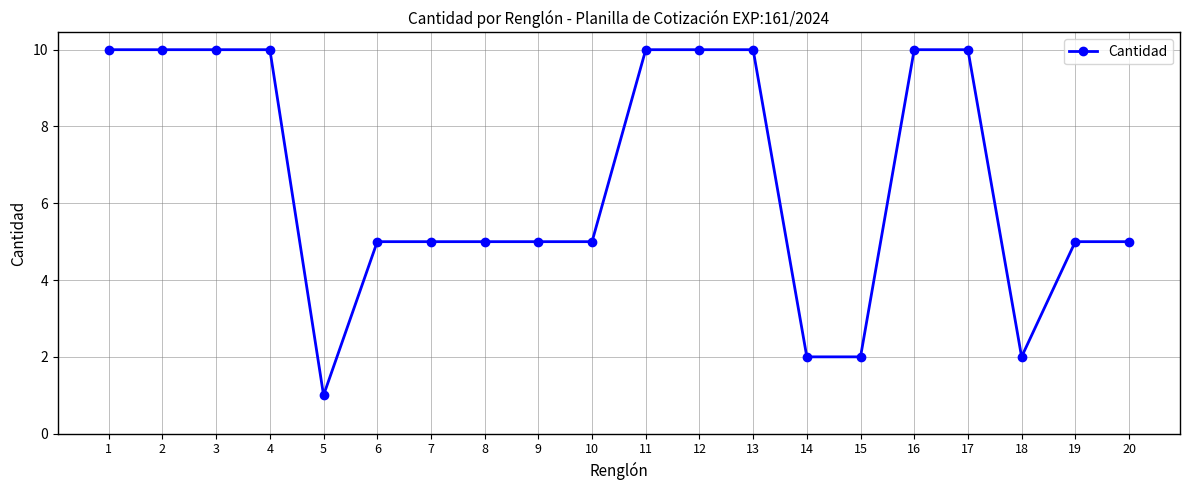

At which label does the data first exceed 5?

1